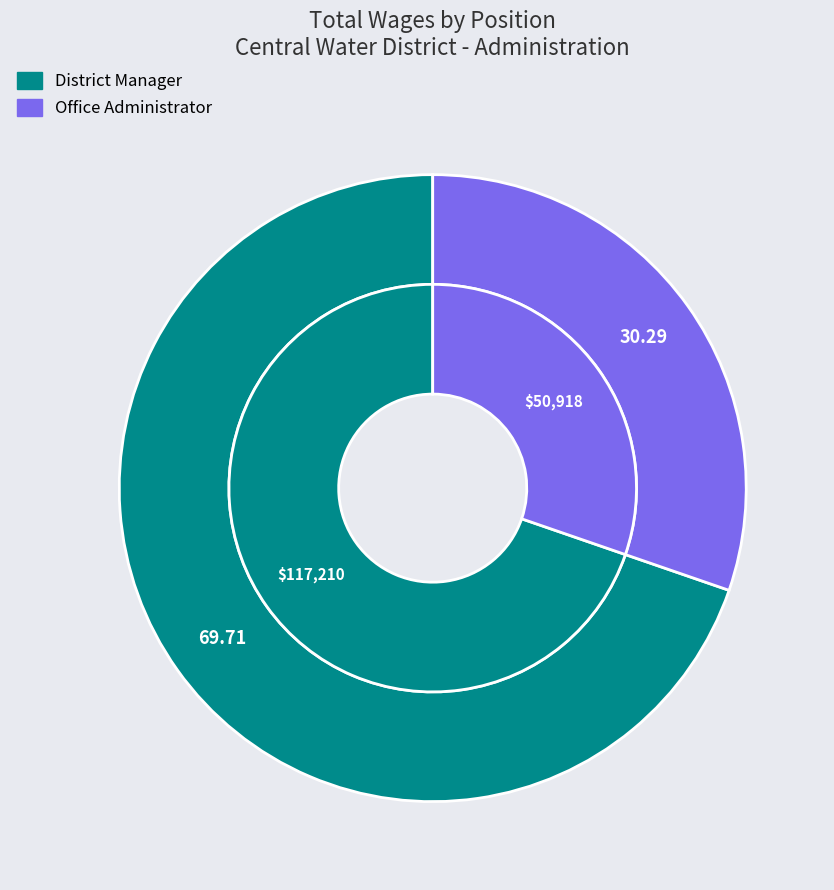

To the nearest percent, what is the difference between the largest and smallest slice percentages?

39%